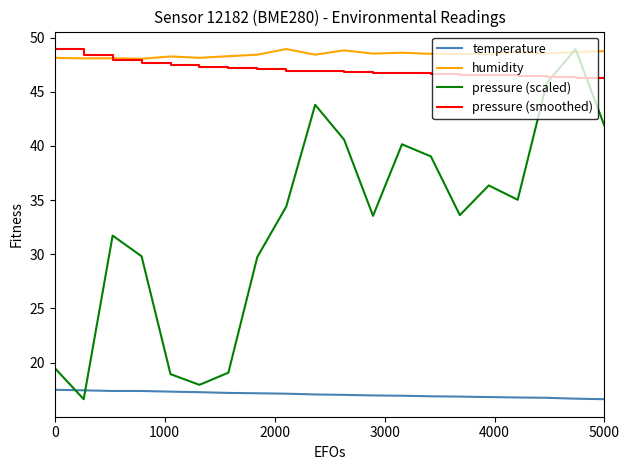

How many lines are shown in the chart?

4